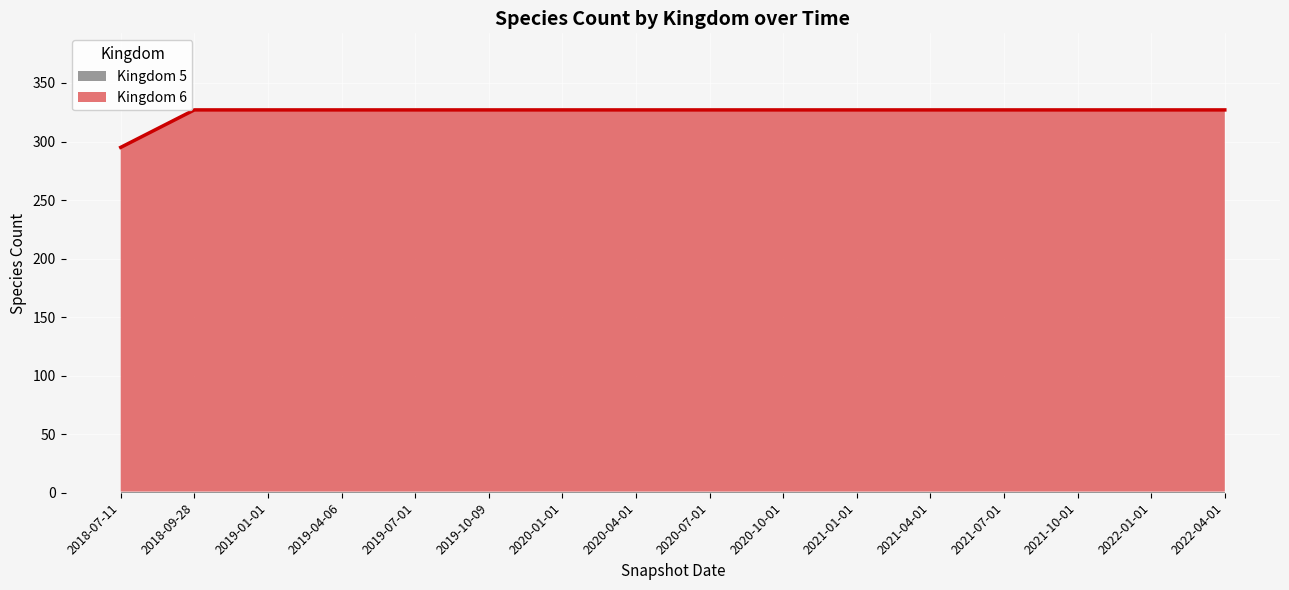

Rank the categories by value from lowest to highest.

2018-07-11, 2018-09-28, 2019-01-01, 2019-04-06, 2019-07-01, 2019-10-09, 2020-01-01, 2020-04-01, 2020-07-01, 2020-10-01, 2021-01-01, 2021-04-01, 2021-07-01, 2021-10-01, 2022-01-01, 2022-04-01